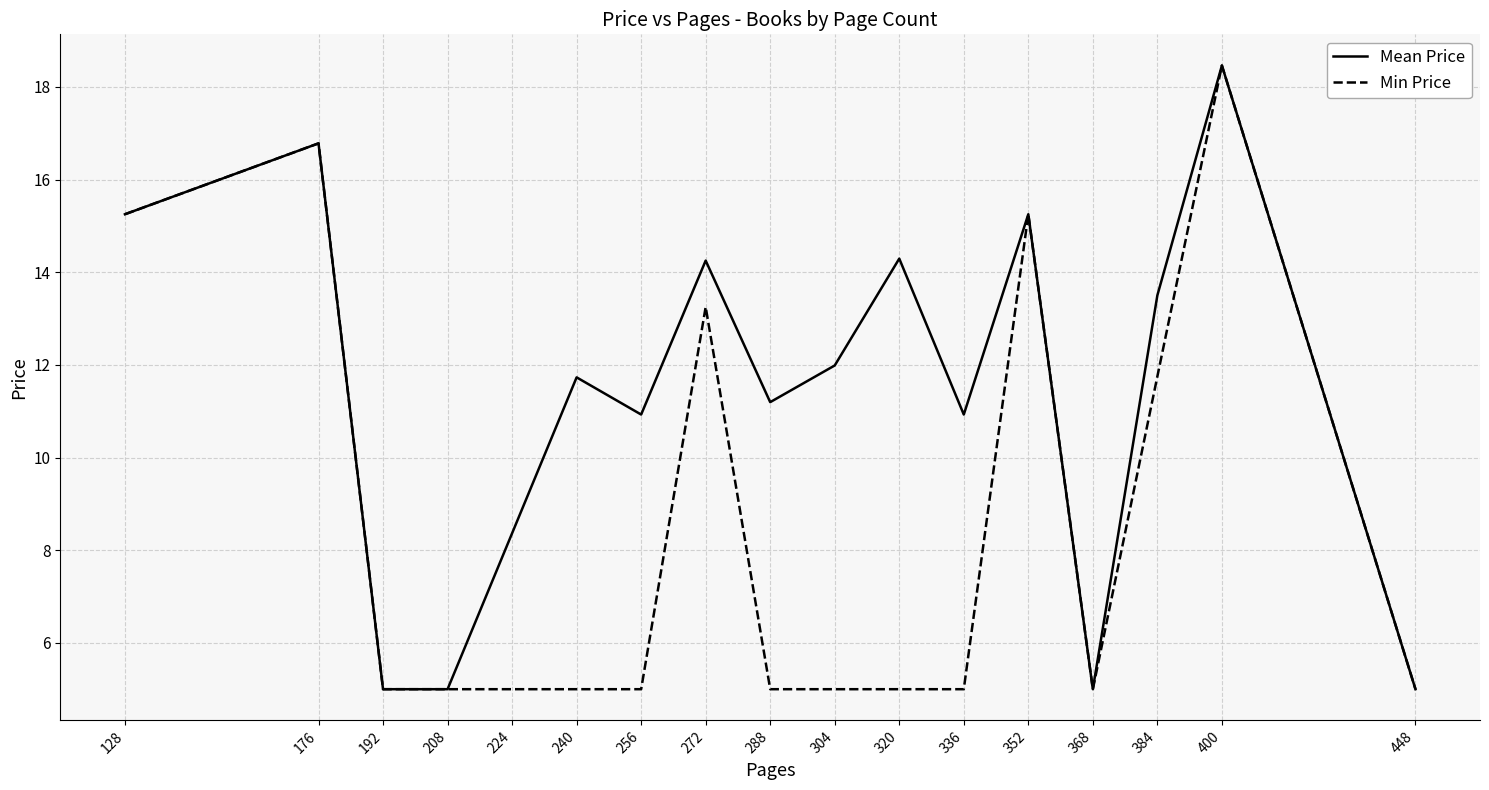

True or false: Mean Price has more than 0 points higher than both neighbors.

True